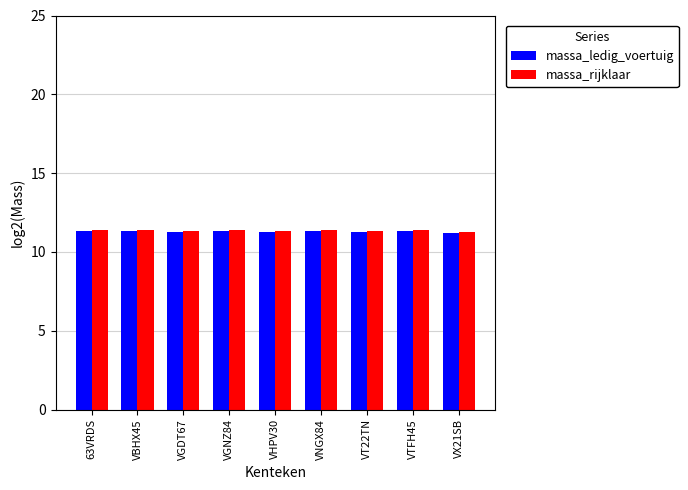

The massa_rijklaar series shows 11.4 at VGNZ84. True or false?

True